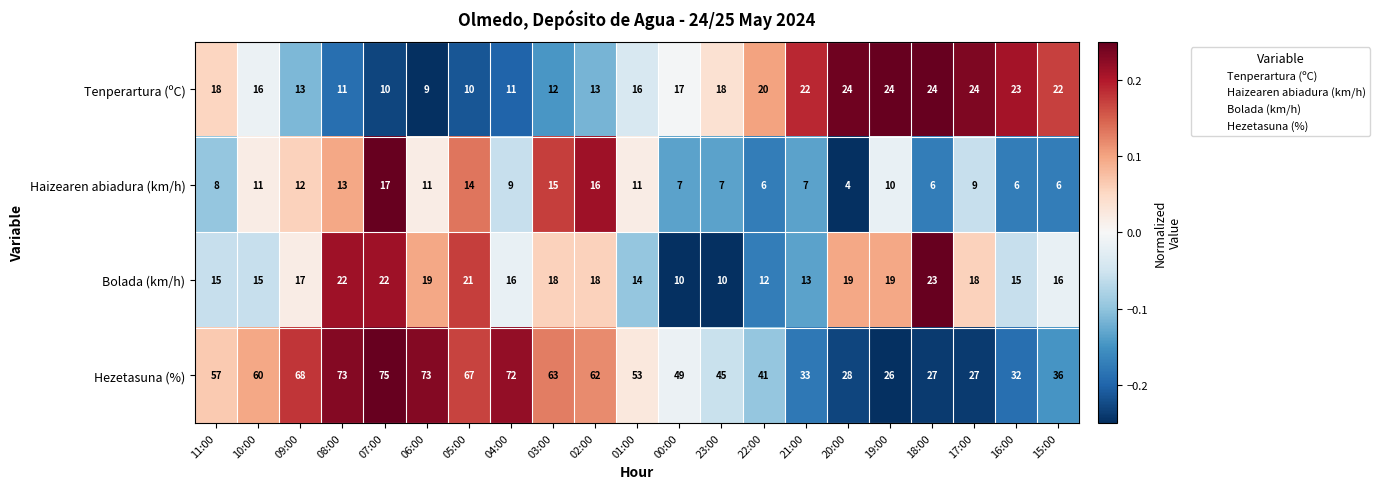

Where is Hezetasuna (%) nearest to the value 50?

00:00